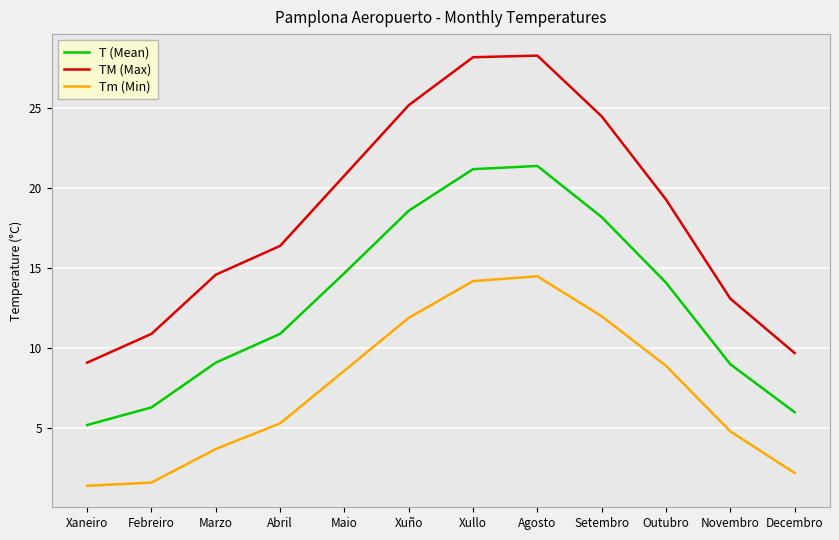

True or false: Tm (Min) and TM (Max) intersect in this chart.

False